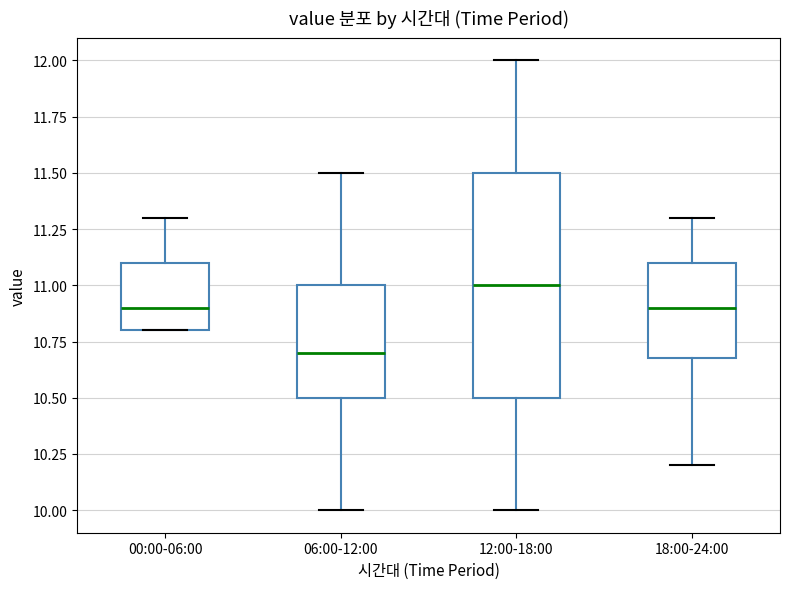

Which box is the tallest, from its lower edge to its upper edge?

12:00-18:00